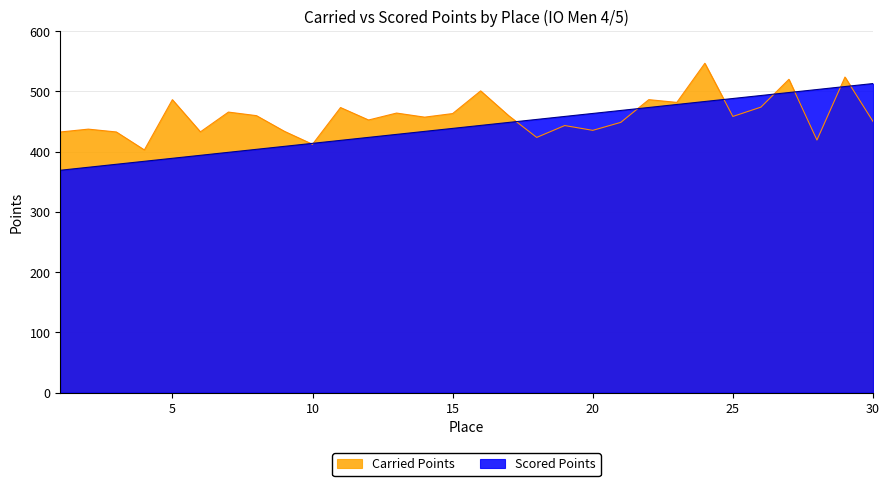

The Scored Points series shows 513.1 at 5. True or false?

False